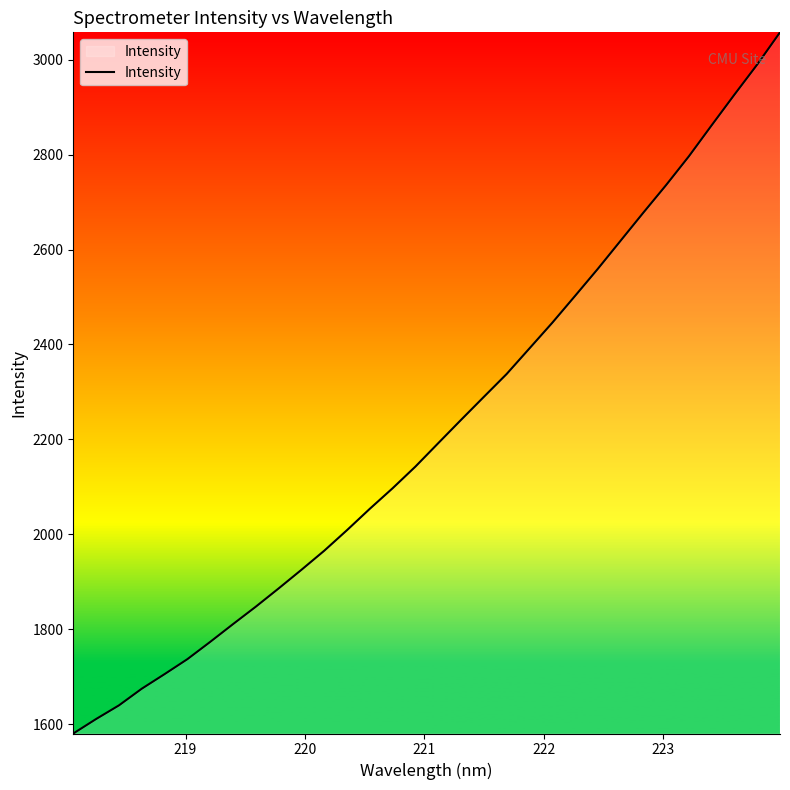

What is the greatest value displayed?

3057.9